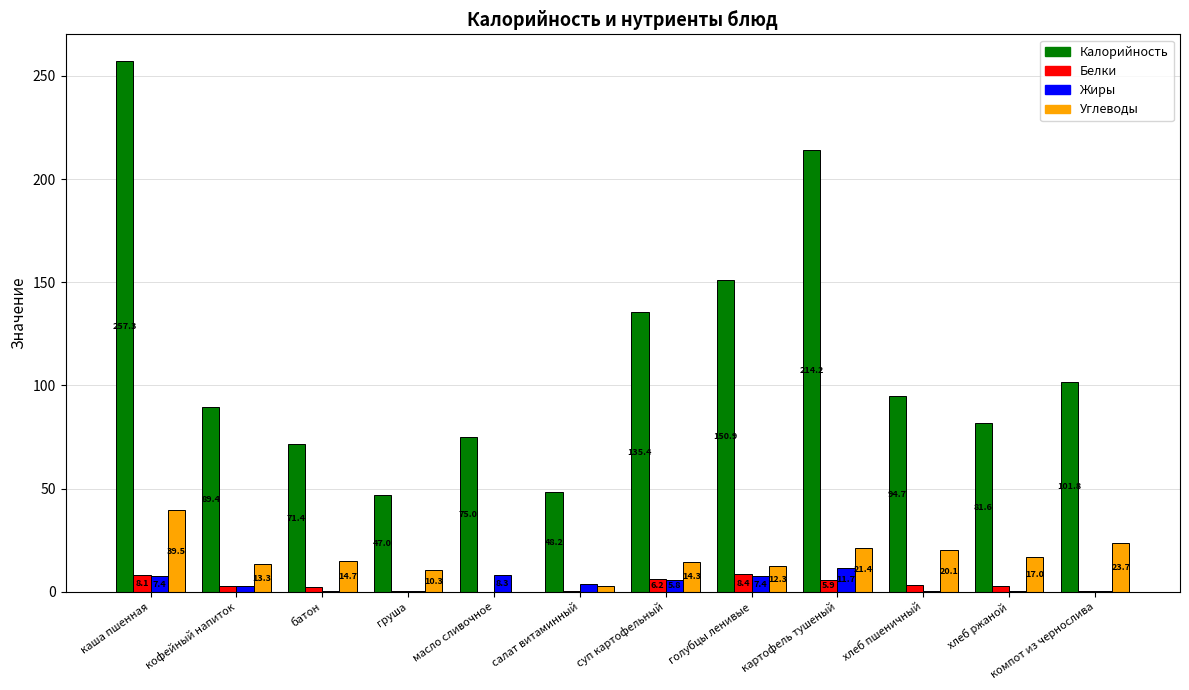

The Калорийность series shows 178.8 at суп картофельный. True or false?

False